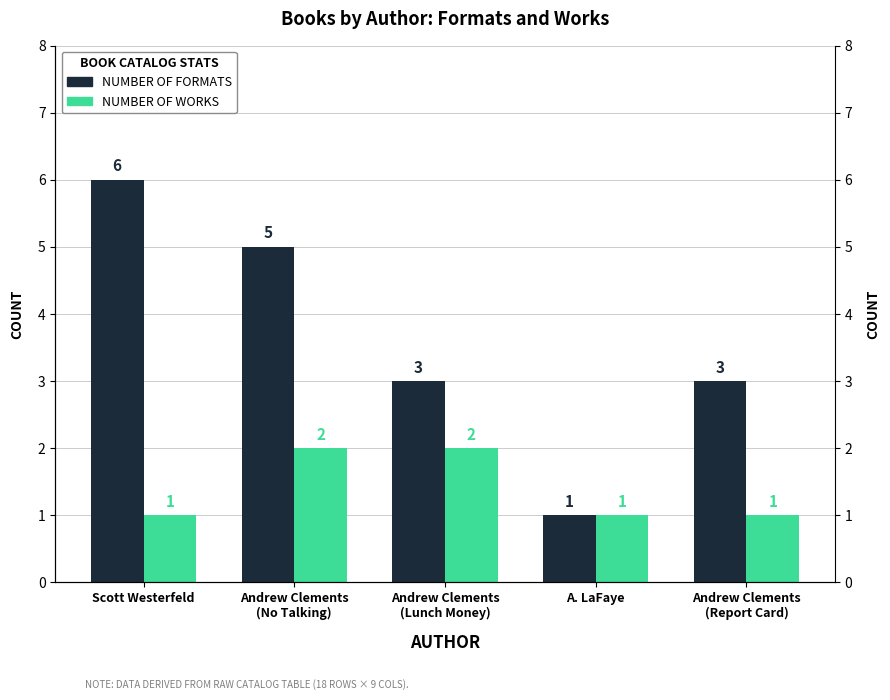

What is the sum of the Number of Formats values at Scott Westerfeld and Andrew Clements
(Report Card)?

9